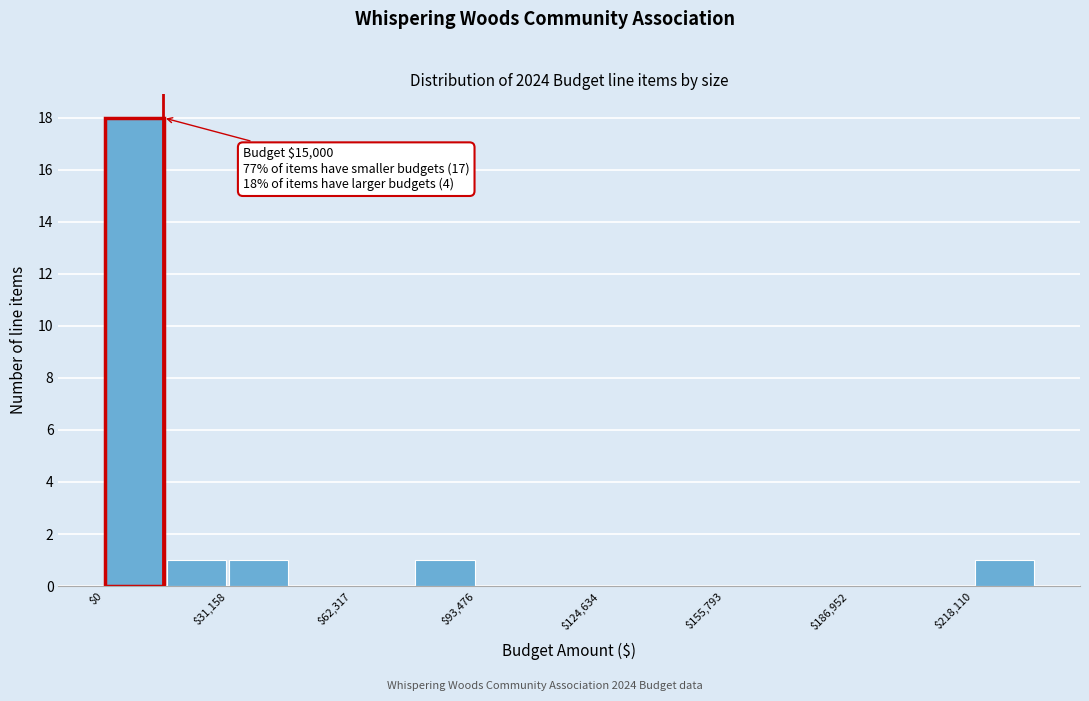

Read against the x-axis, roughly where is the centre of the tallest bar?

10000